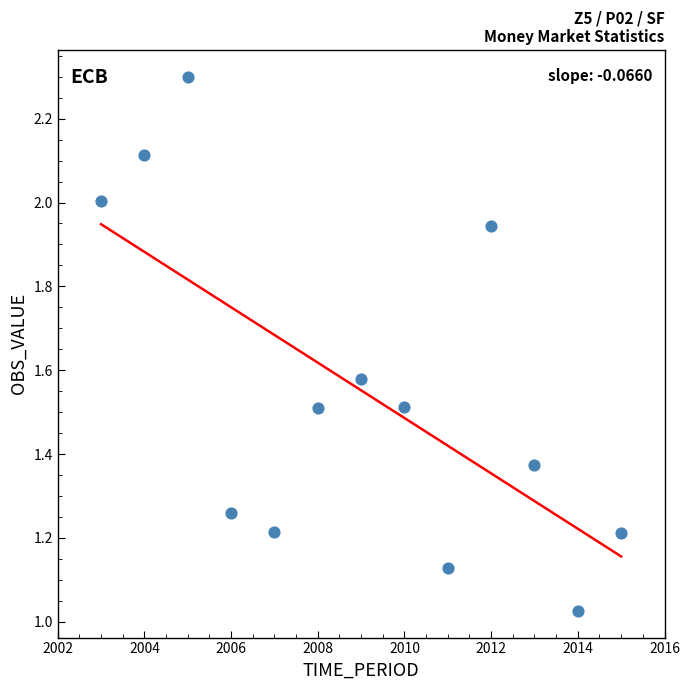

What is the range of X values (max minus min)?

12.0